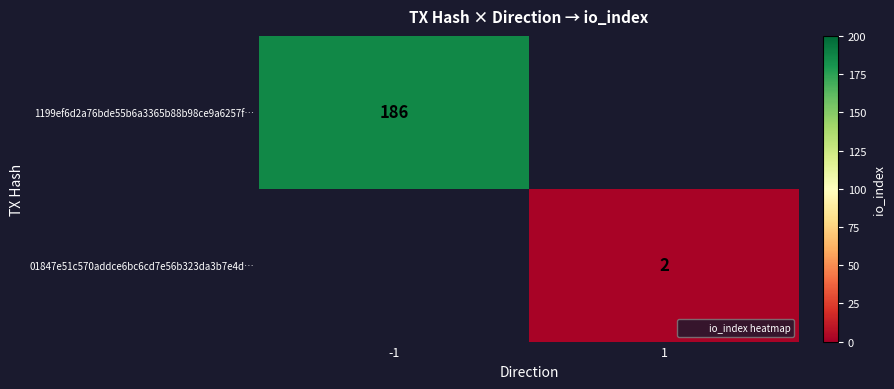

What is the minimum value for 1199ef6d2a76bde55b6a3365b88b98ce9a6257f…?

186.0